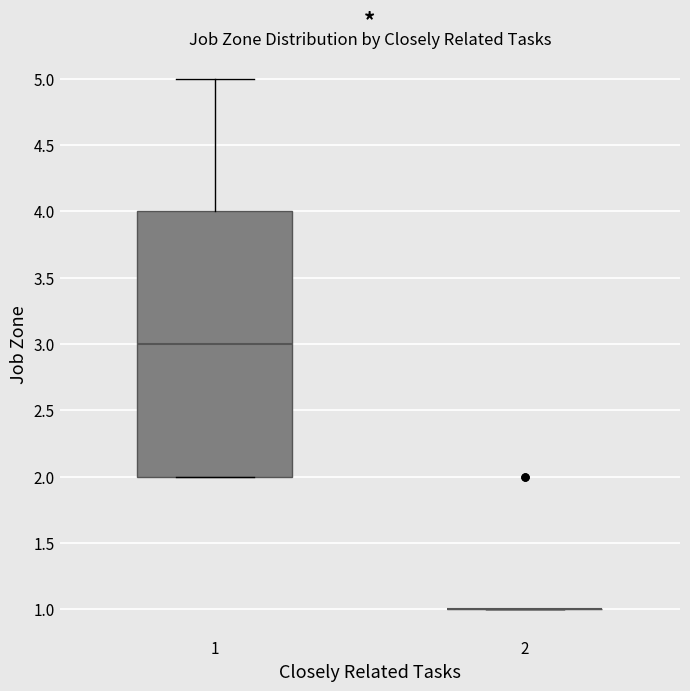

Reading left to right, read every box against the y-axis: the position of its median line, the range the box covers, and the ends of its whiskers. The values are not printed on the chart, so give them approximately, as read against the axis.

1: median 3, box 2 to 4, whiskers 2 to 5
2: box collapsed to a line at 1, whiskers 1 to 1